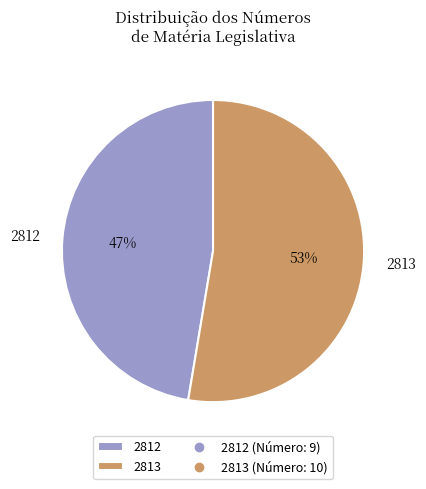

To the nearest percent, what is the average slice percentage?

50%